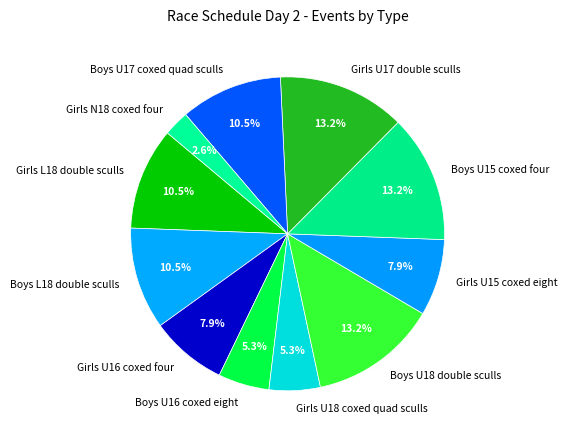

What portion of the pie excludes Boys U18 double sculls?

86.8%